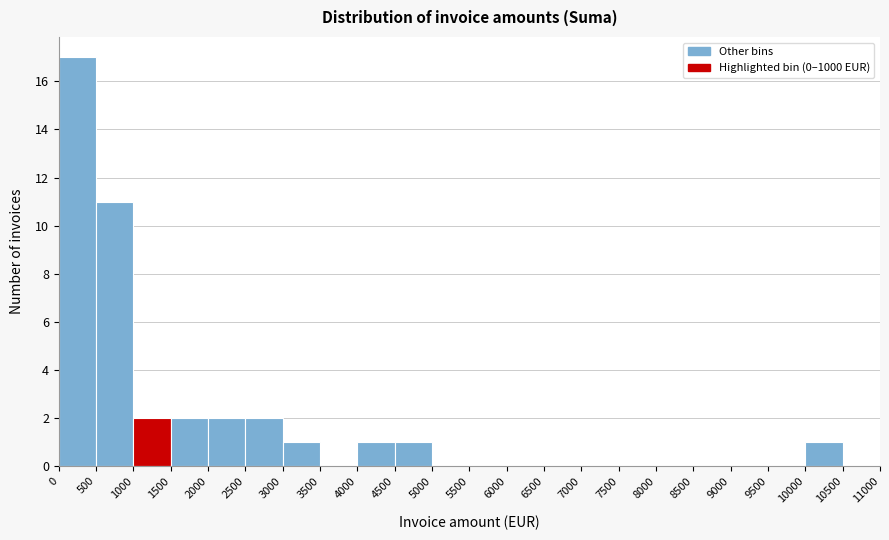

Which range on the x-axis has the tallest bar?

0 to 500